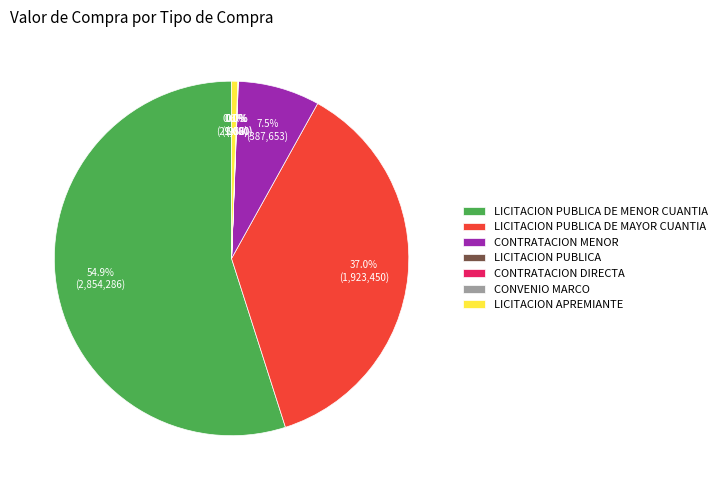

Is there any slice that represents more than half of the pie?

Yes